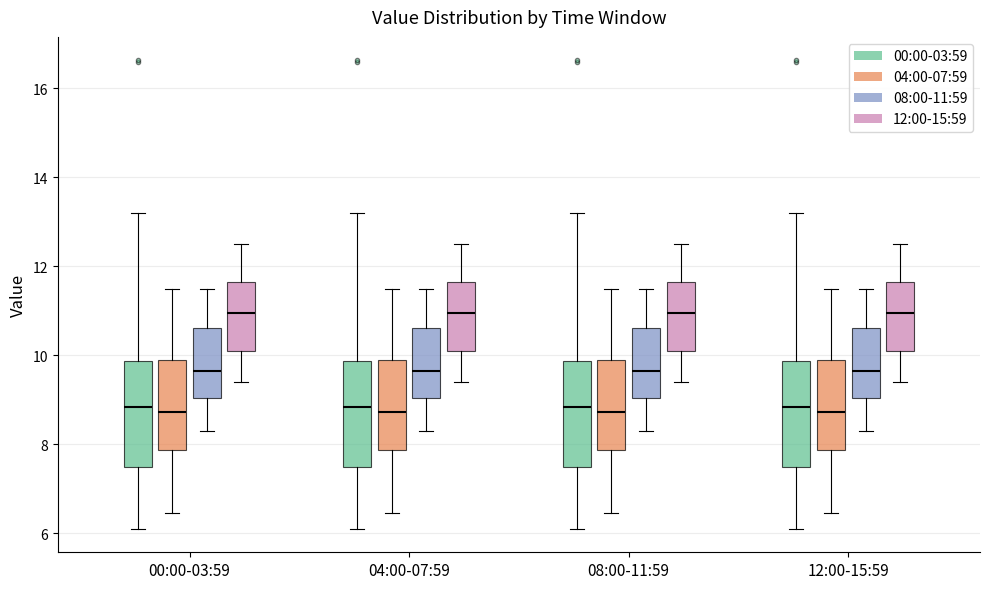

Where does the lower whisker of the box for 08:00-11:59 (00:00-03:59) end on the y-axis? The values are not printed on the chart, so give them approximately, as read against the axis.

6.2